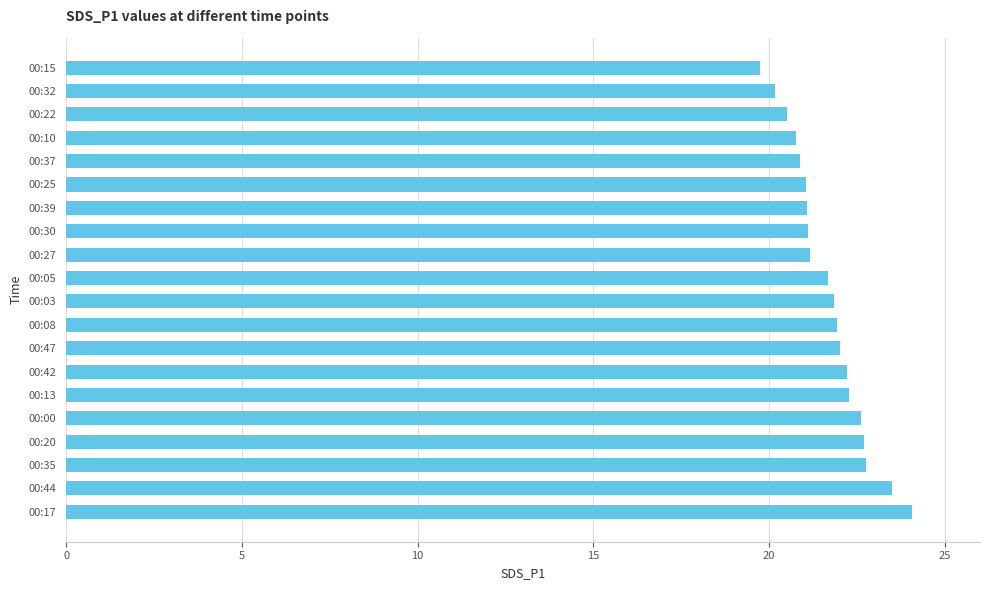

What is the difference between the values at 00:30 and 00:44?

2.4